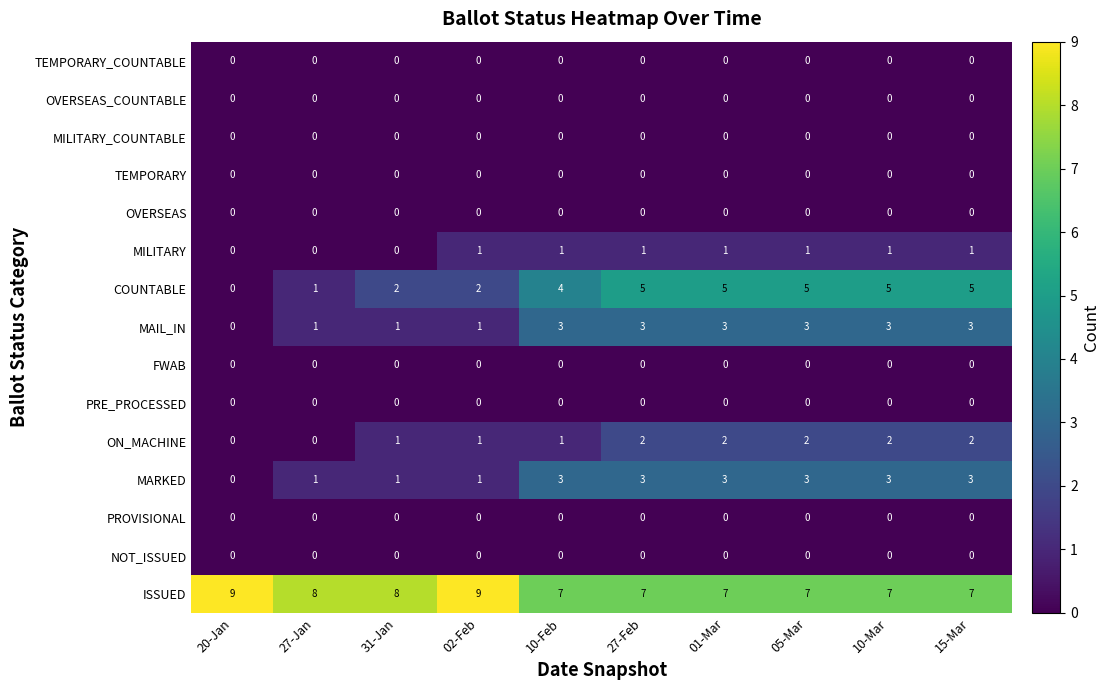

What is the spread (max minus min) of values at 31-Jan?

8